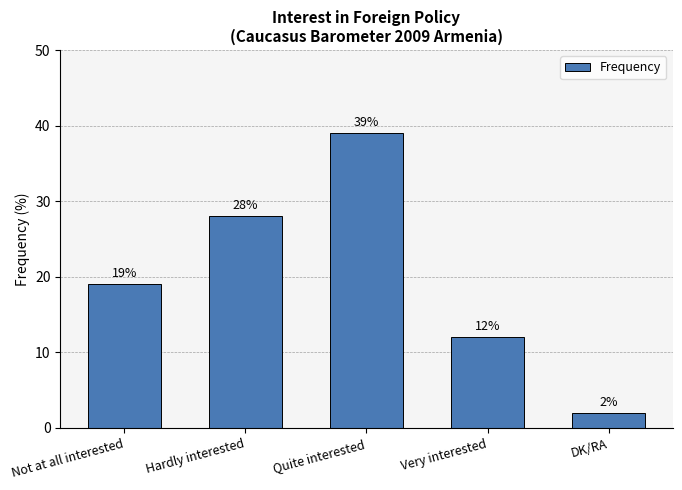

Where is the data nearest to the value 20?

Not at all interested